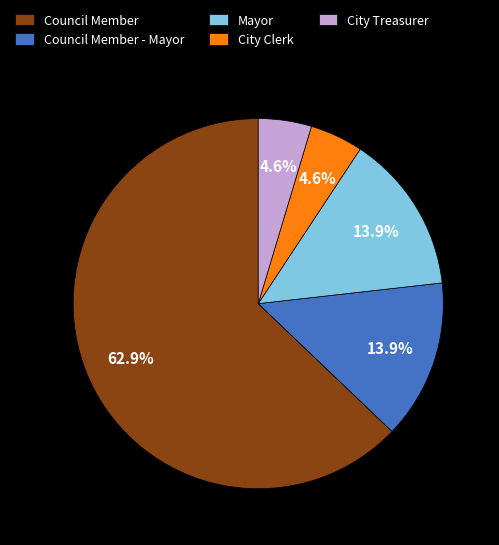

To the nearest percent, what is the difference between the largest and smallest slice percentages?

58%